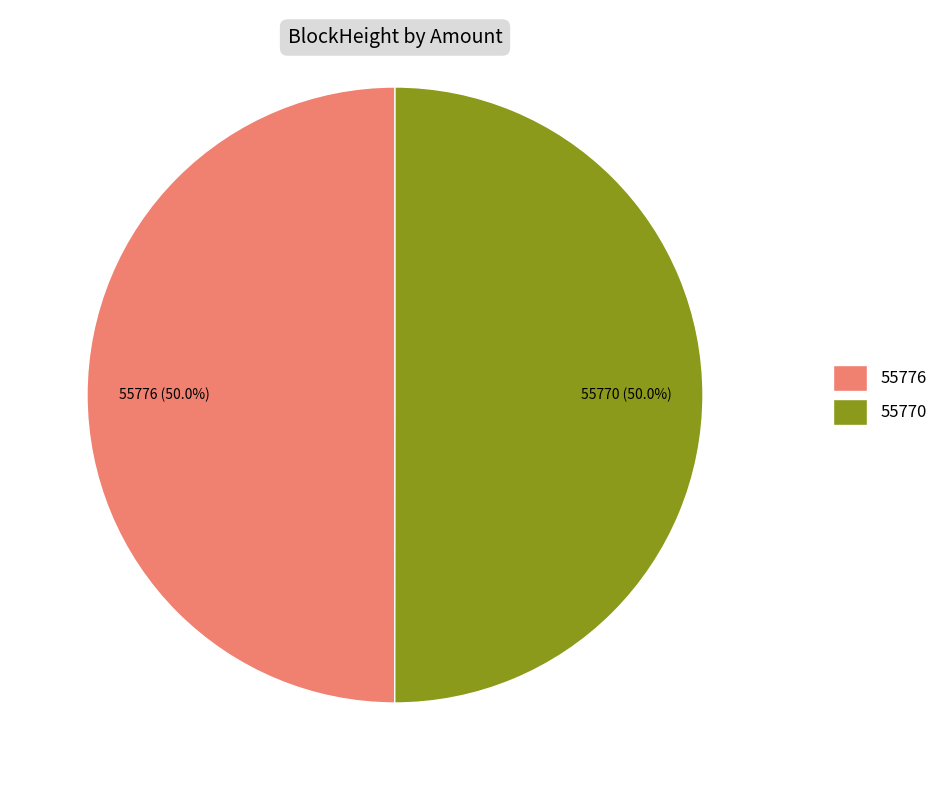

Combined, do 55770 and 55776 account for over 50%?

Yes